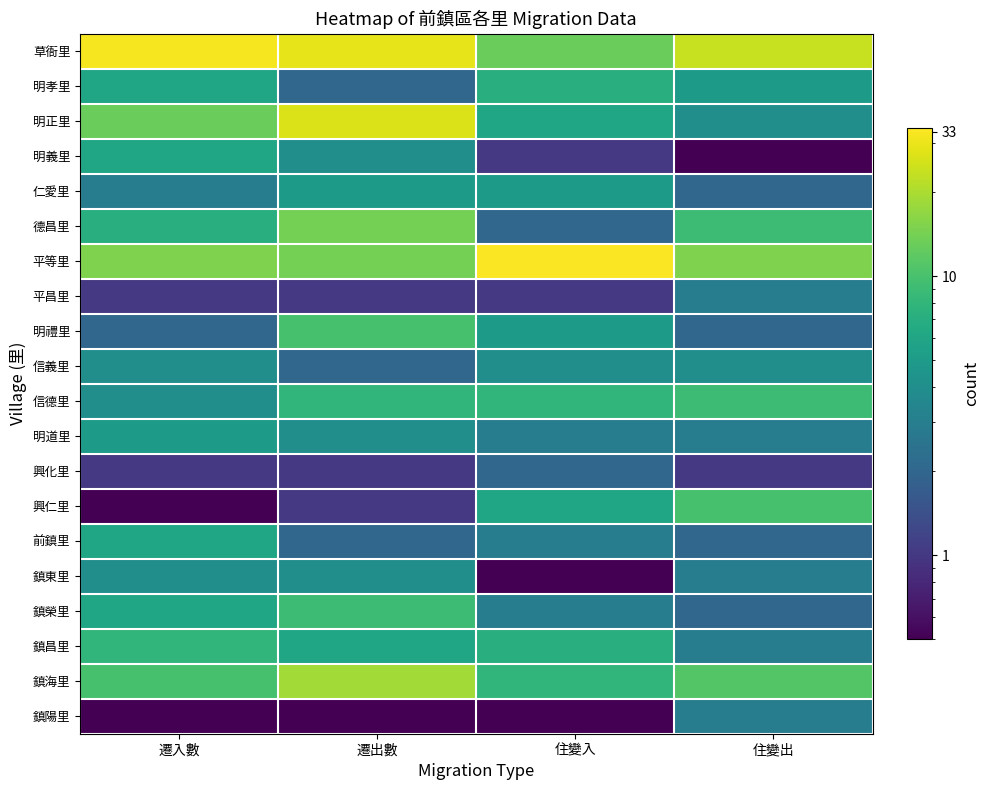

Reading right to left, extract all data points from this chart.

草衙里: 住變出=24.0	住變入=13.0	遷出數=29.0	遷入數=32.0
明孝里: 住變出=5.0	住變入=7.0	遷出數=2.0	遷入數=6.0
明正里: 住變出=4.0	住變入=6.0	遷出數=27.0	遷入數=13.0
明義里: 住變出=0.1	住變入=1.0	遷出數=4.0	遷入數=6.0
仁愛里: 住變出=2.0	住變入=5.0	遷出數=5.0	遷入數=3.0
德昌里: 住變出=9.0	住變入=2.0	遷出數=14.0	遷入數=7.0
平等里: 住變出=15.0	住變入=33.0	遷出數=14.0	遷入數=15.0
平昌里: 住變出=3.0	住變入=1.0	遷出數=1.0	遷入數=1.0
明禮里: 住變出=2.0	住變入=5.0	遷出數=10.0	遷入數=2.0
信義里: 住變出=4.0	住變入=4.0	遷出數=2.0	遷入數=4.0
信德里: 住變出=9.0	住變入=8.0	遷出數=8.0	遷入數=4.0
明道里: 住變出=3.0	住變入=3.0	遷出數=4.0	遷入數=5.0
興化里: 住變出=1.0	住變入=2.0	遷出數=1.0	遷入數=1.0
興仁里: 住變出=10.0	住變入=6.0	遷出數=1.0	遷入數=0.1
前鎮里: 住變出=2.0	住變入=3.0	遷出數=2.0	遷入數=6.0
鎮東里: 住變出=3.0	住變入=0.1	遷出數=4.0	遷入數=4.0
鎮榮里: 住變出=2.0	住變入=3.0	遷出數=9.0	遷入數=6.0
鎮昌里: 住變出=3.0	住變入=7.0	遷出數=6.0	遷入數=8.0
鎮海里: 住變出=11.0	住變入=8.0	遷出數=19.0	遷入數=10.0
鎮陽里: 住變出=3.0	住變入=0.1	遷出數=0.1	遷入數=0.1